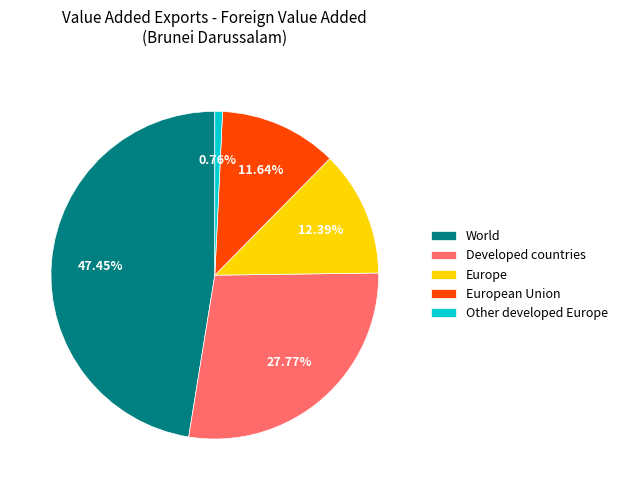

Which category has the biggest portion of the pie?

World